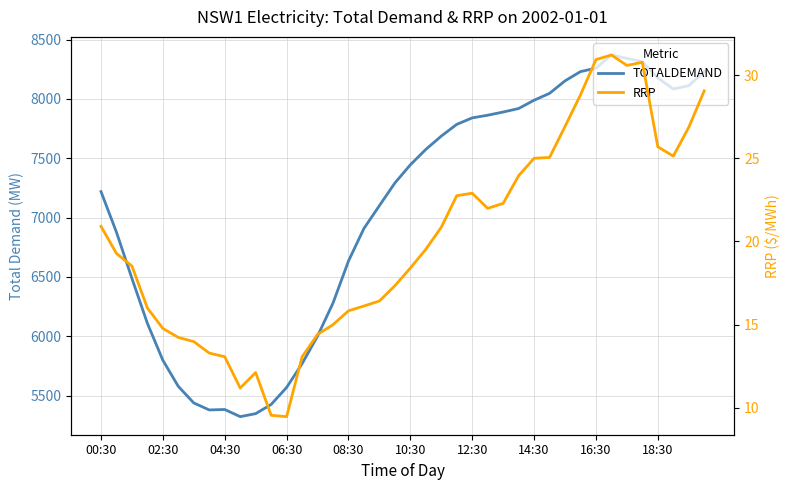

How many values in the TOTALDEMAND series are below 7444?

20